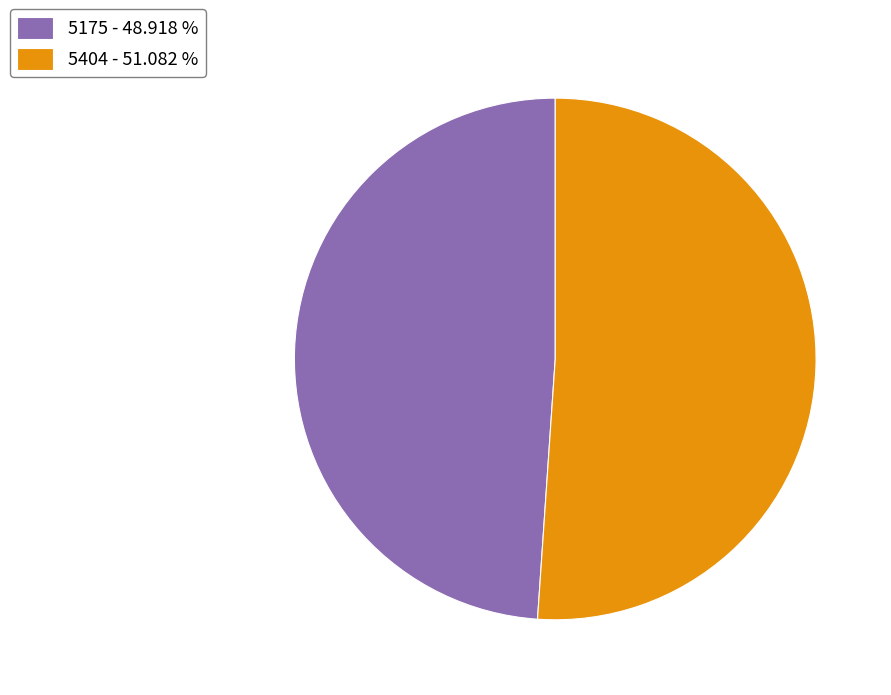

Is it true that 5175 is 49% of the pie?

True